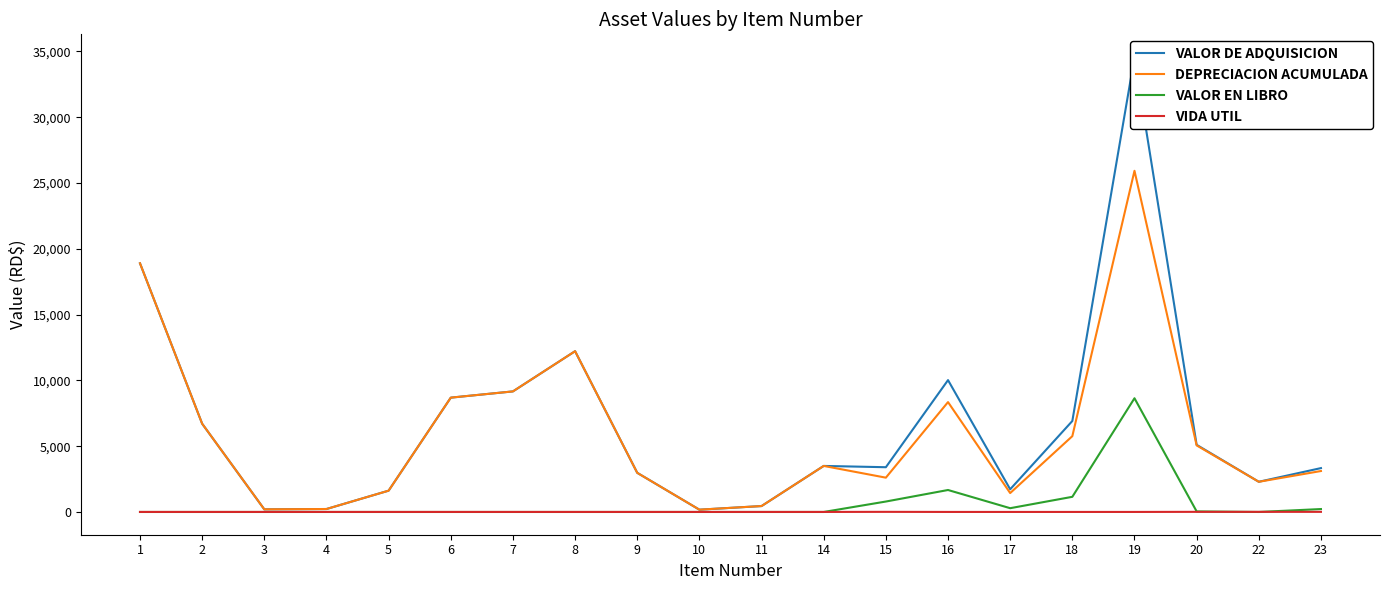

Does the chart display data point markers on the line(s)?

No